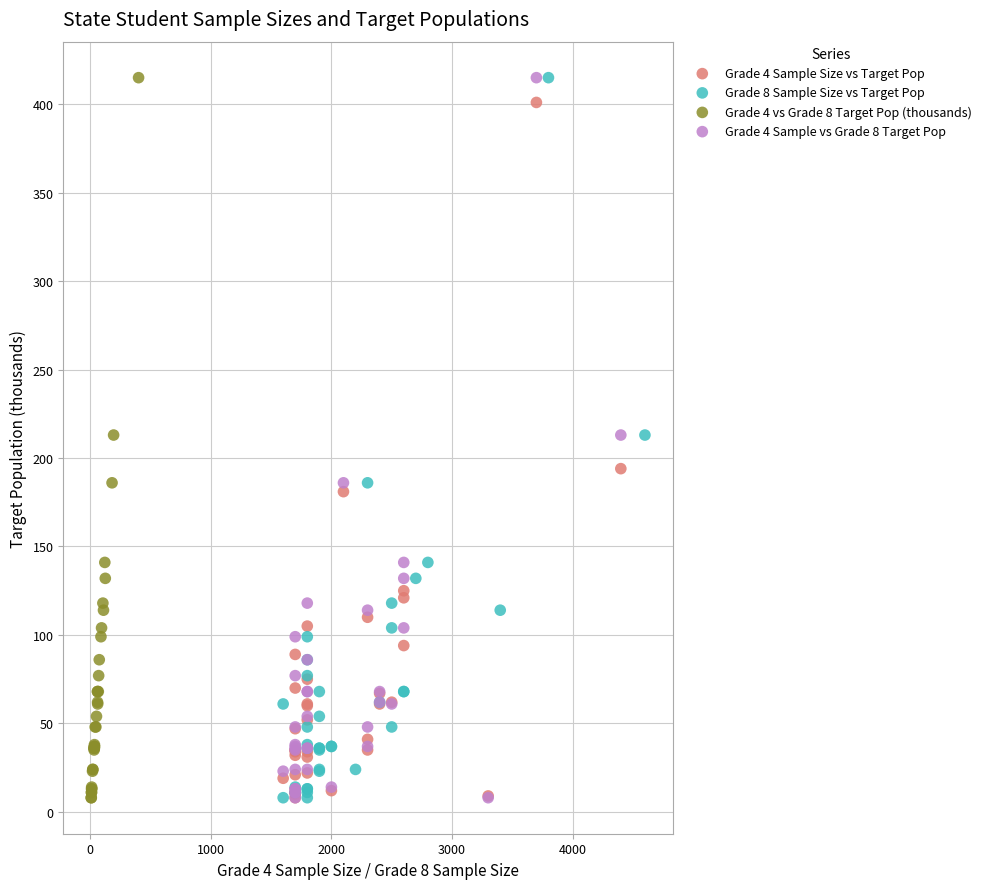

What are all the series names shown in the legend?

Grade 4 Sample Size vs Target Pop, Grade 8 Sample Size vs Target Pop, Grade 4 vs Grade 8 Target Pop (thousands), Grade 4 Sample vs Grade 8 Target Pop